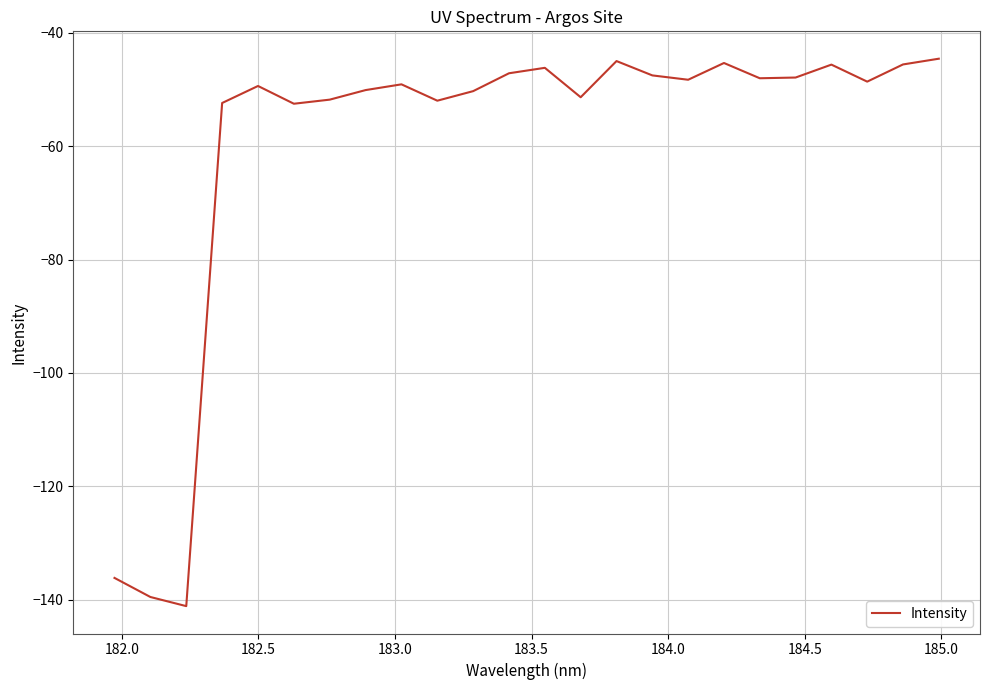

What is the smallest value displayed?

-141.2